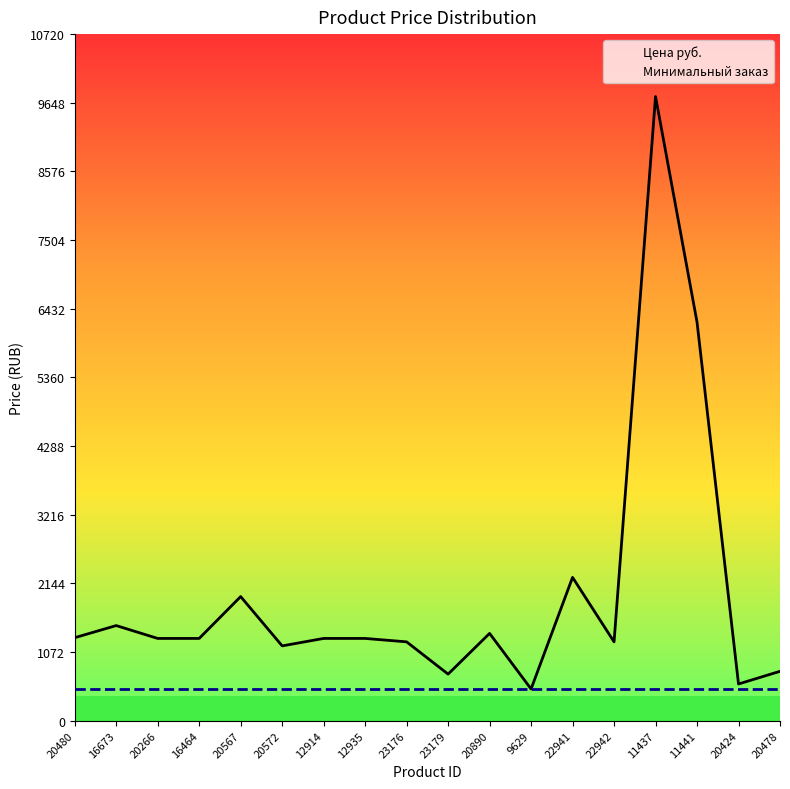

Rank the series at 20478 from highest to lowest value.

Цена руб., Минимальный заказ